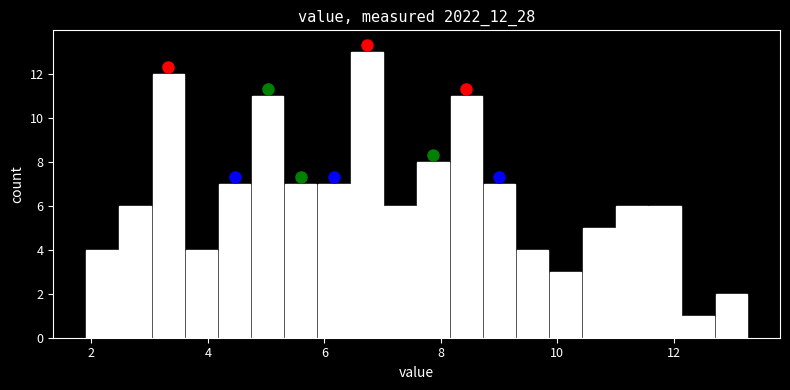

Read against the x-axis, roughly where is the centre of the tallest bar?

6.8